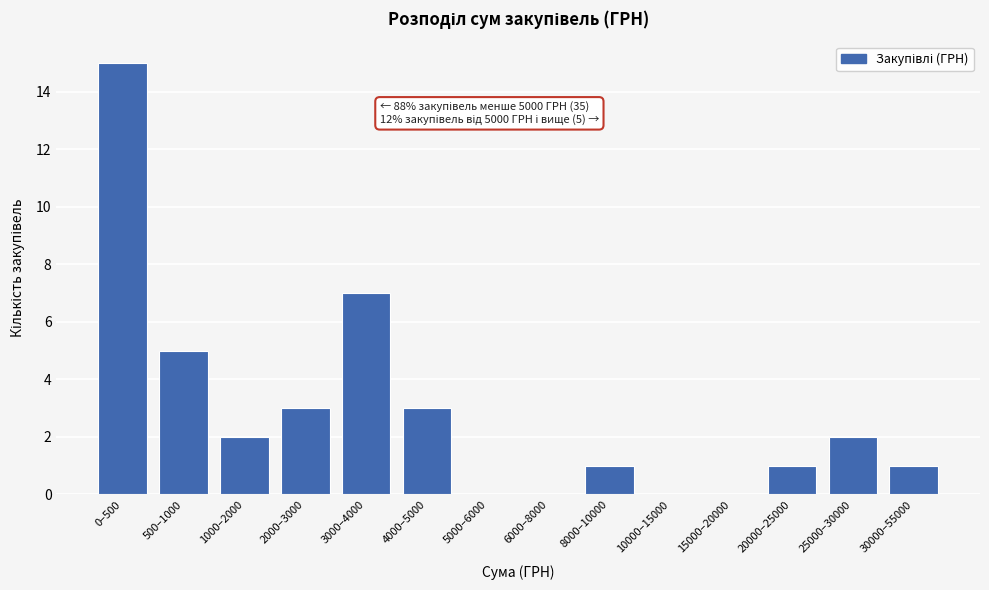

Reading right to left, what are all the values shown in this chart?

30000–55000=1	25000–30000=2	20000–25000=1	15000–20000=0	10000–15000=0	8000–10000=1	6000–8000=0	5000–6000=0	4000–5000=3	3000–4000=7	2000–3000=3	1000–2000=2	500–1000=5	0–500=15